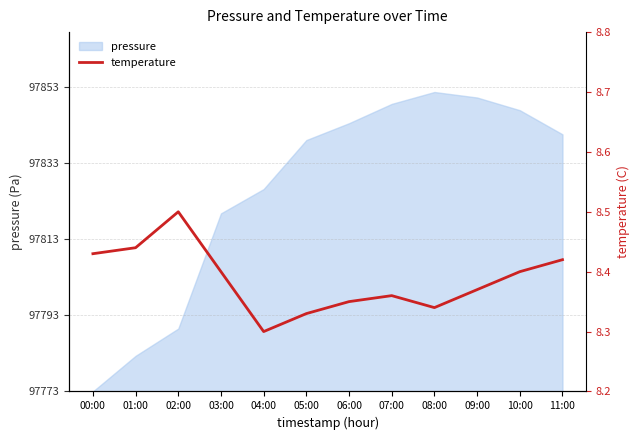

What is the sum of all values?

100.6